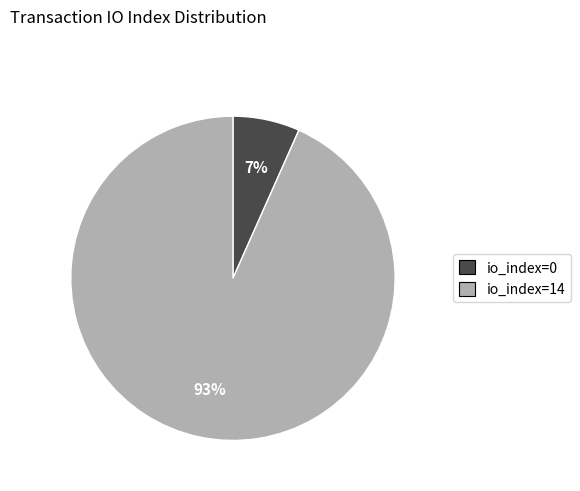

To the nearest percent, what is the average slice percentage?

50%